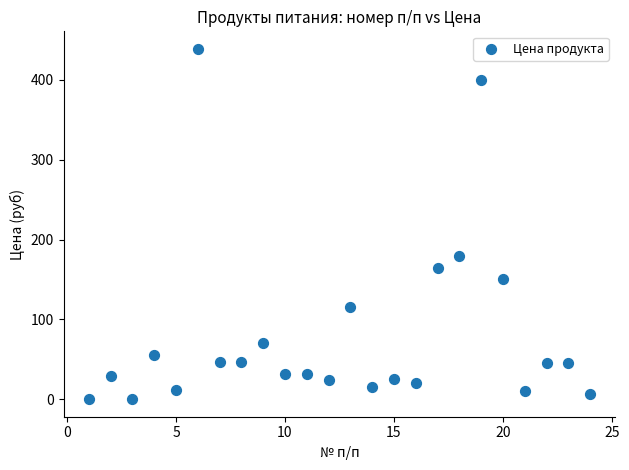

What is the range of Y values (max minus min)?

438.9